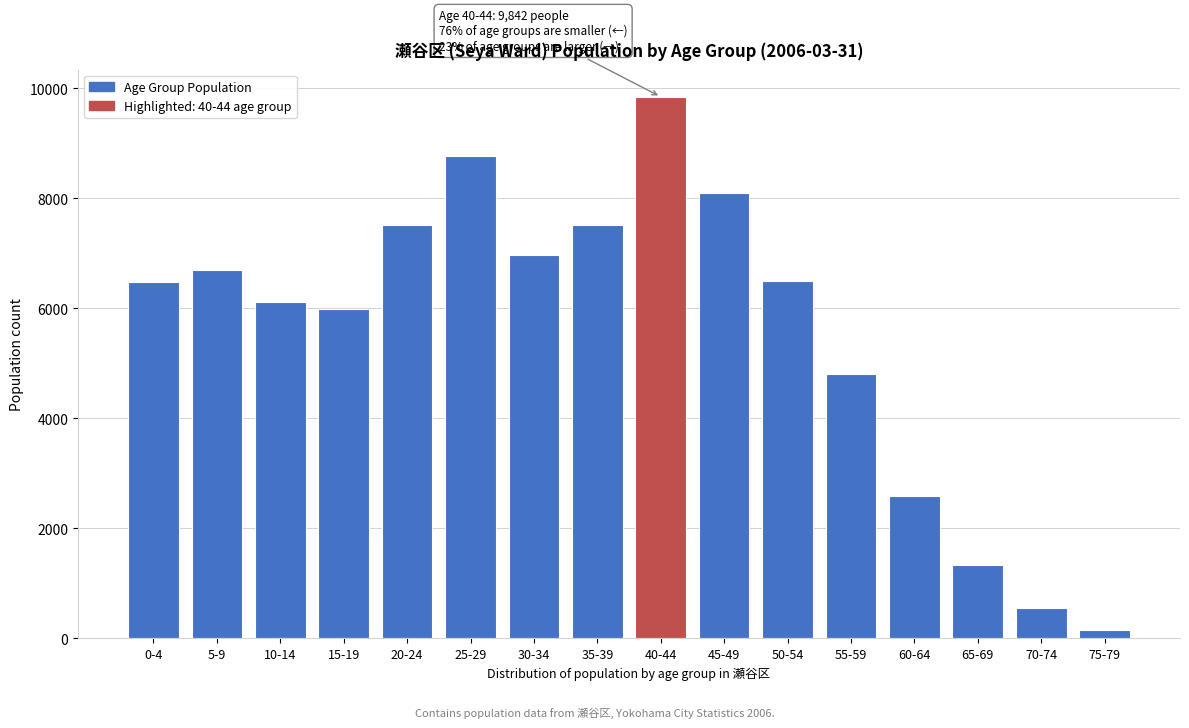

Which label corresponds to the largest value in the chart?

40-44